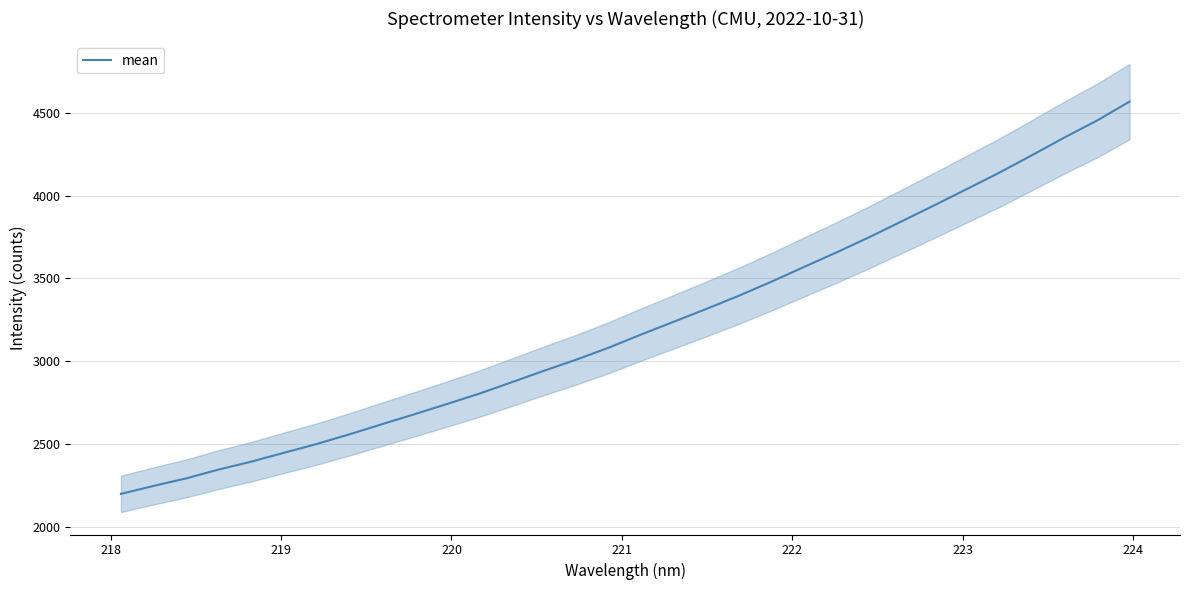

What is the maximum value for mean?

4567.9